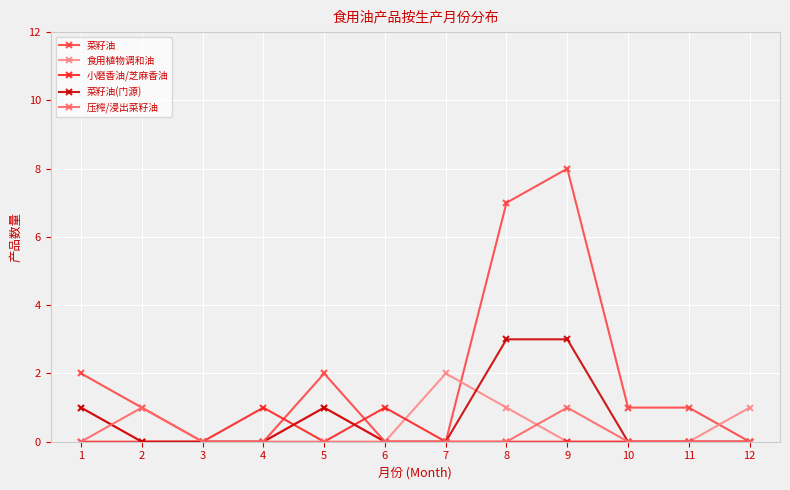

What is the maximum value shown in the chart?

8